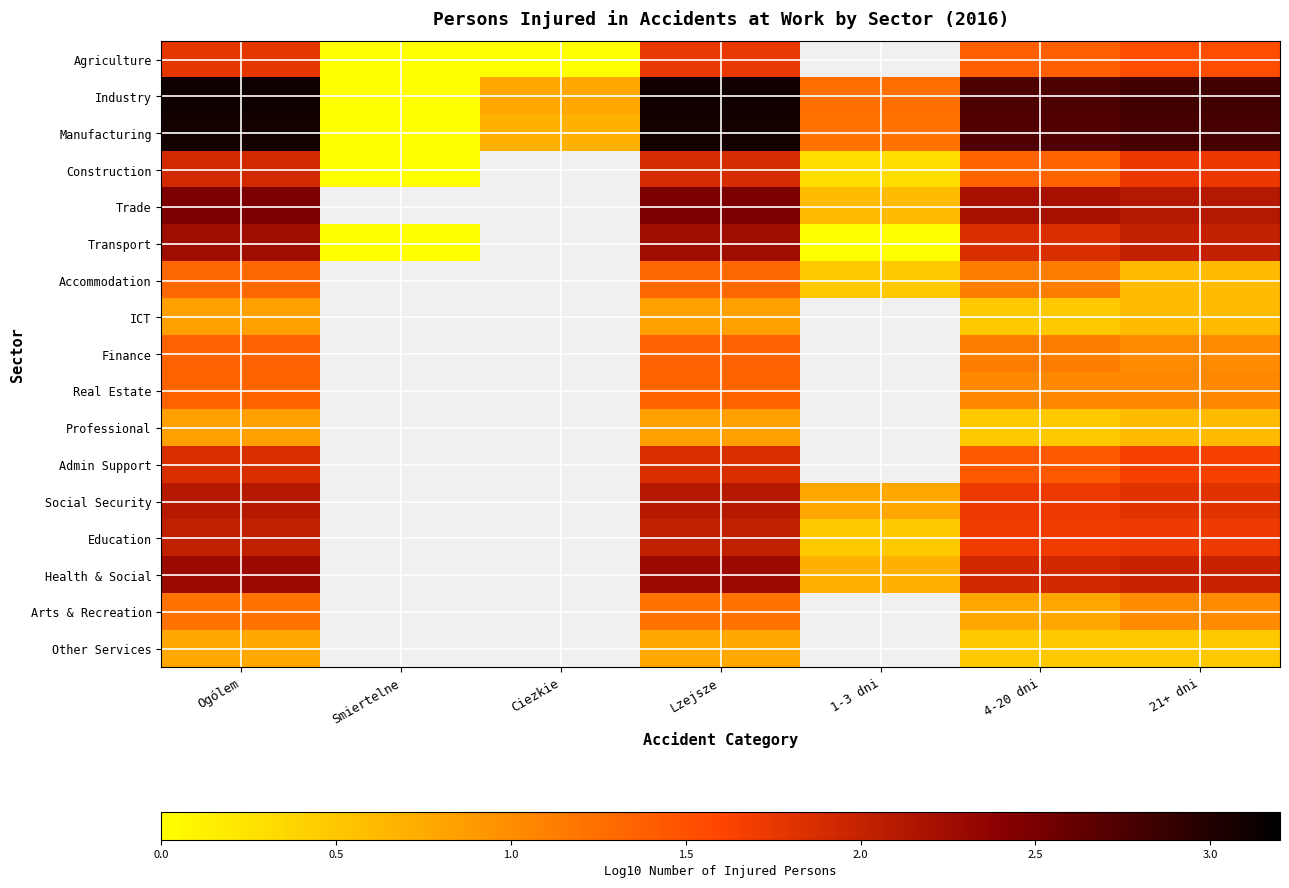

Where is Agriculture nearest to the value 0?

Smiertelne